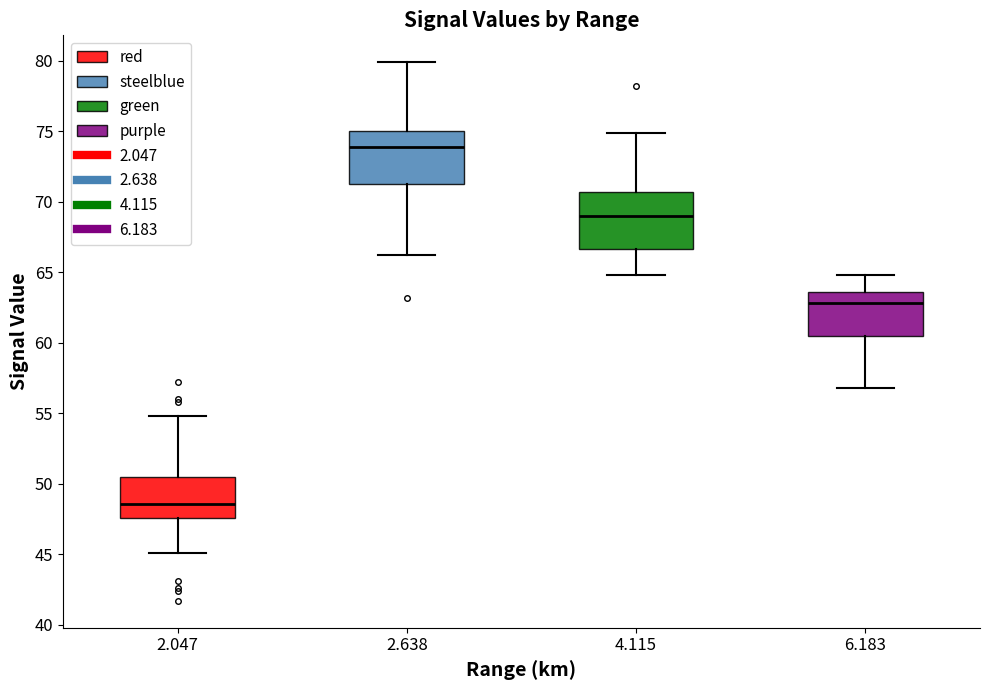

Reading left to right, read every box against the y-axis: the position of its median line, the range the box covers, and the ends of its whiskers. The values are not printed on the chart, so give them approximately, as read against the axis.

2.047: median 48.5, box 47.5 to 50.5, whiskers 45.0 to 55.0
2.638: median 74.0, box 71.5 to 75.0, whiskers 66.0 to 80.0
4.115: median 69.0, box 66.5 to 70.5, whiskers 65.0 to 75.0
6.183: median 63.0, box 60.5 to 63.5, whiskers 57.0 to 65.0